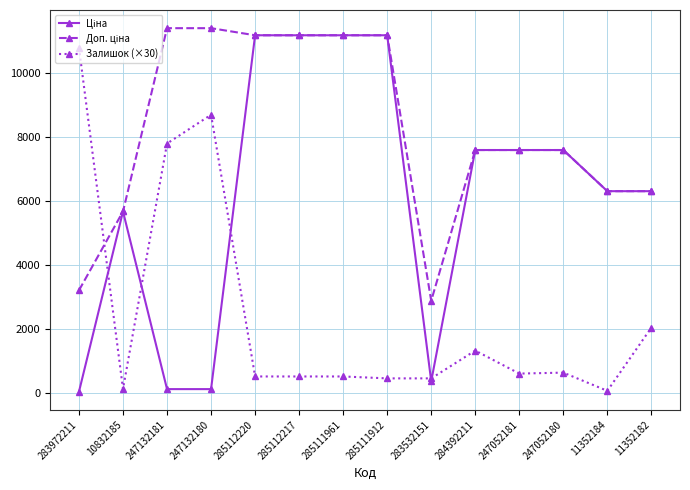

True or false: Залишок (×30) has a value of 8700.0 at 247132180.

True